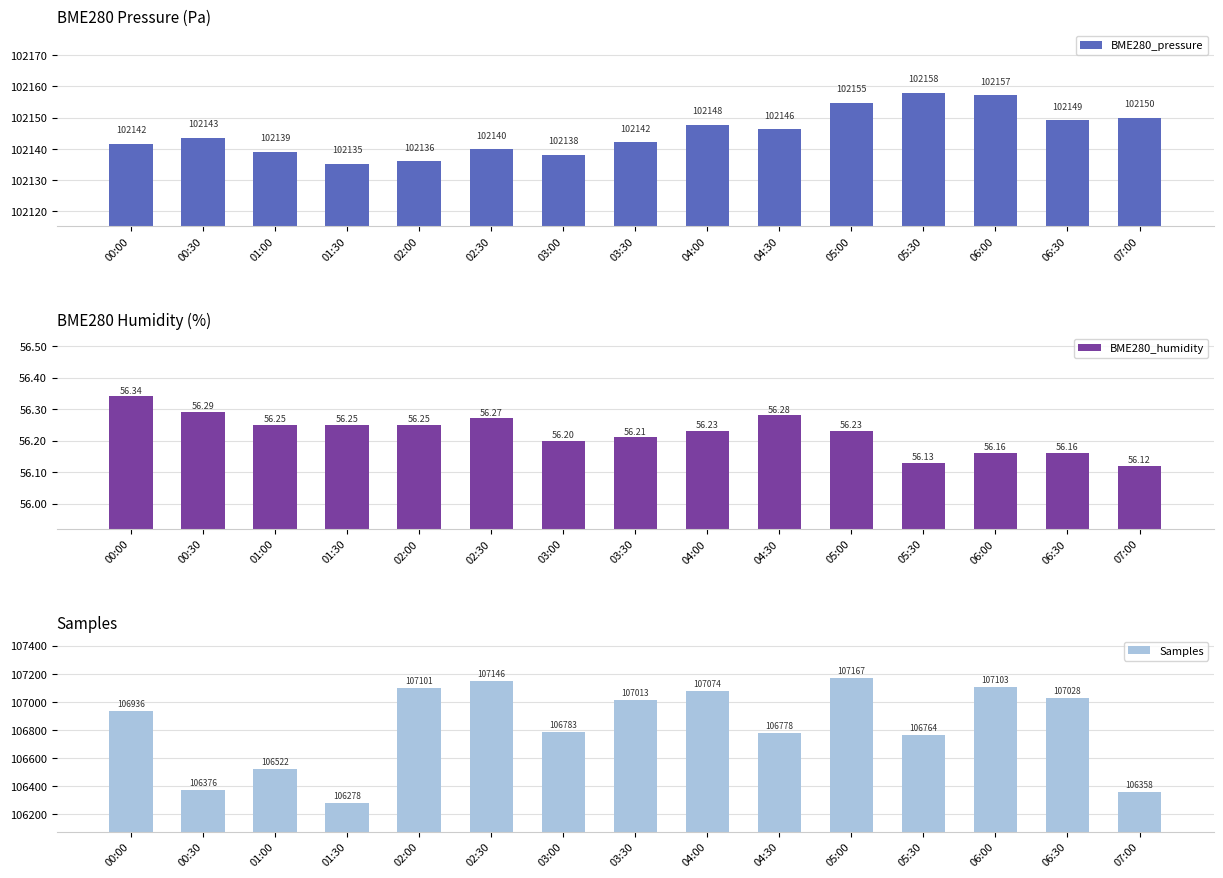

What position from the left is 06:00?

13